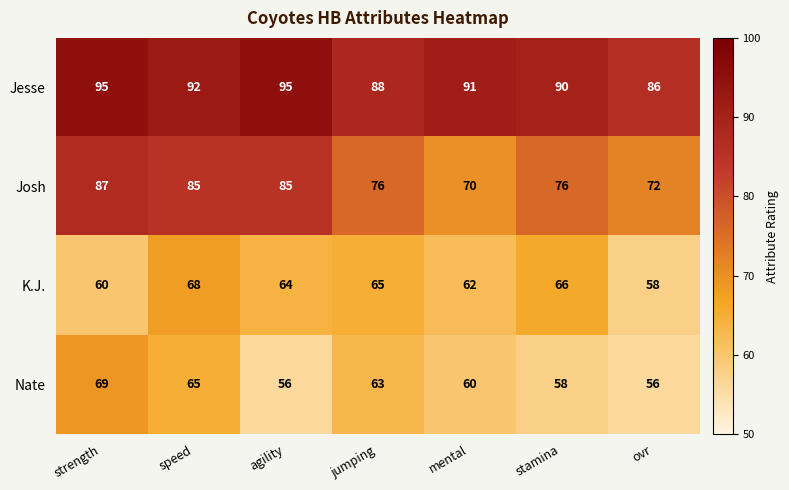

At how many categories does at least one series exceed 76?

7